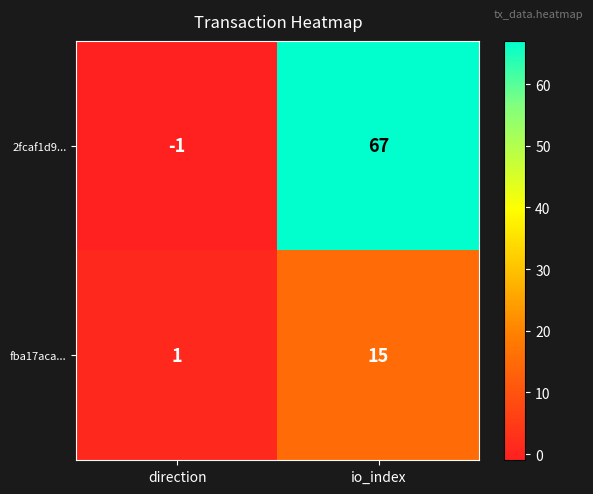

Reading right to left, list all the values displayed in this chart.

2fcaf1d9...: 67	-1
fba17aca...: 15	1